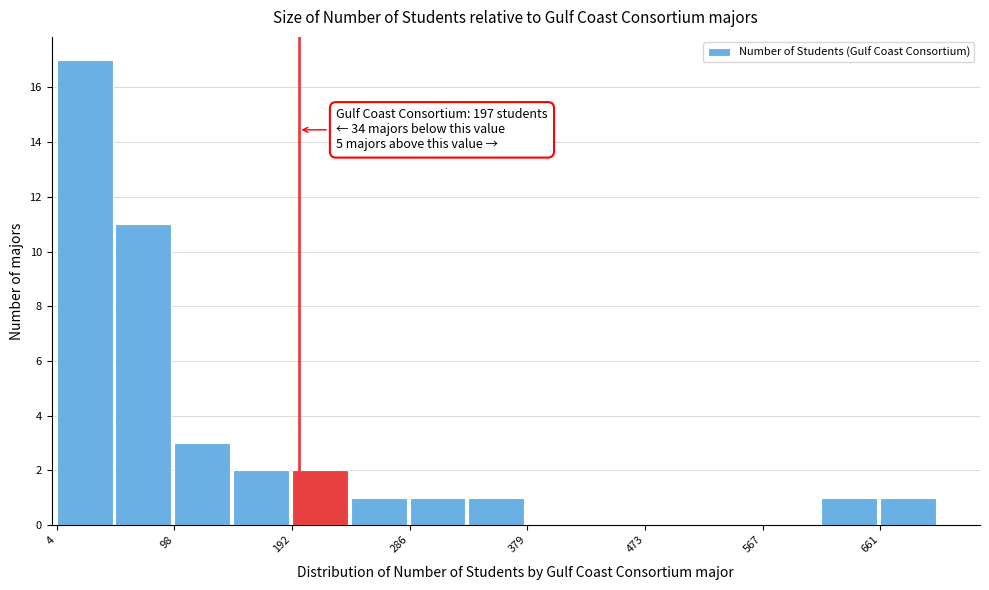

Over which range of the x-axis is the bar tallest?

0 to 50